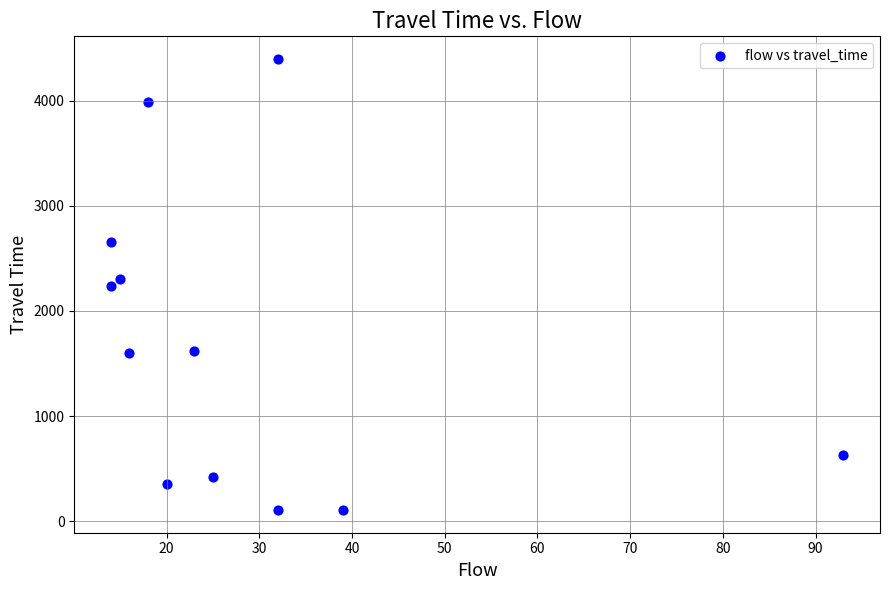

What is the average X value?

28